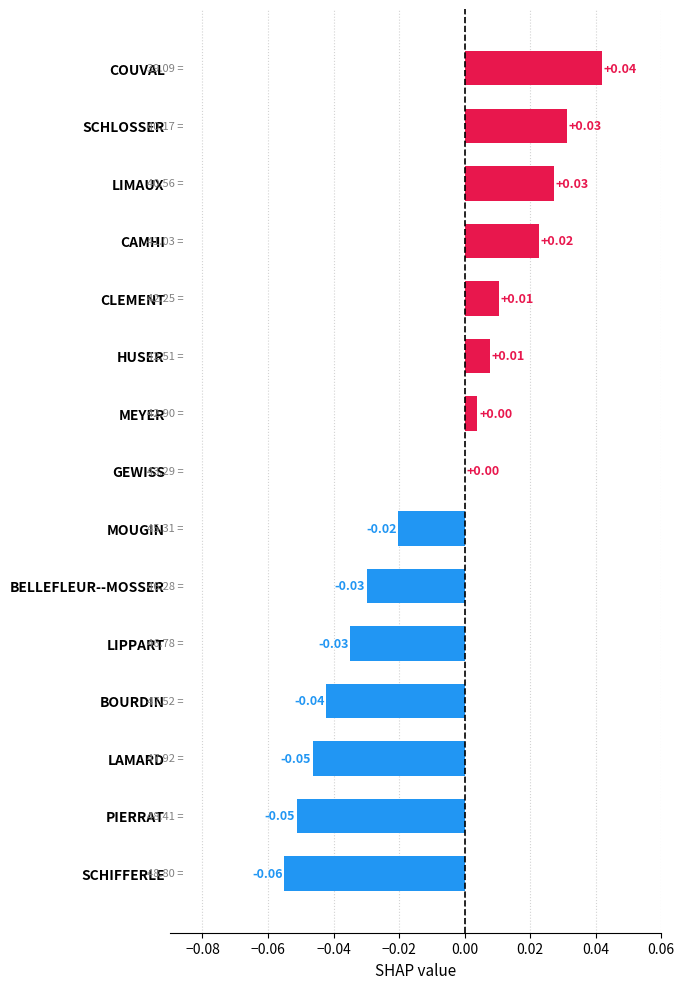

Which has a higher value, GEWISS or CLEMENT?

CLEMENT